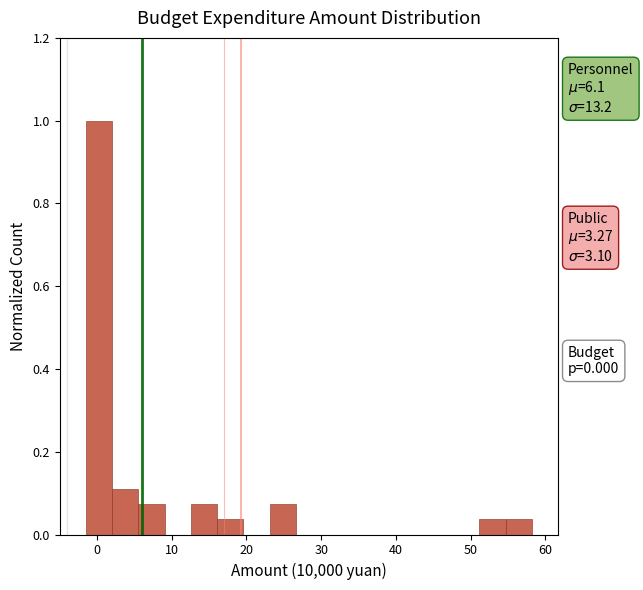

Around what value on the x-axis is the tallest bar? Give the approximate position of its centre, as read against the axis.

0